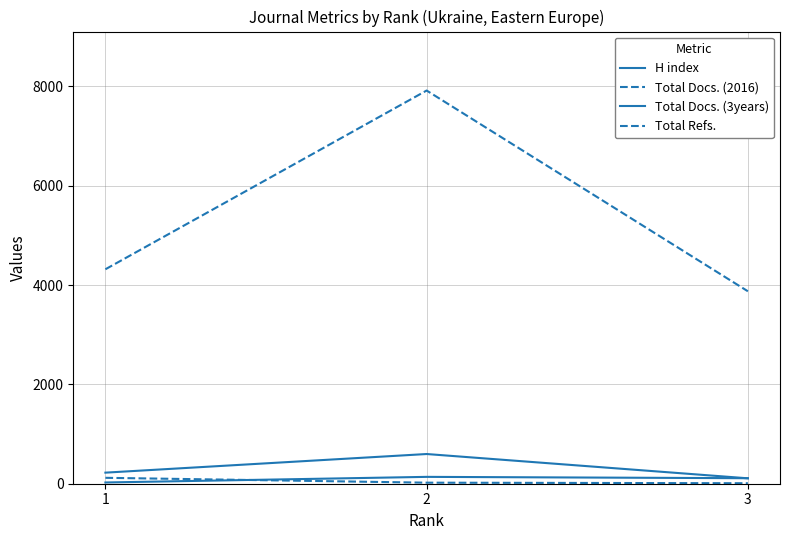

Count the number of categories in the chart.

3